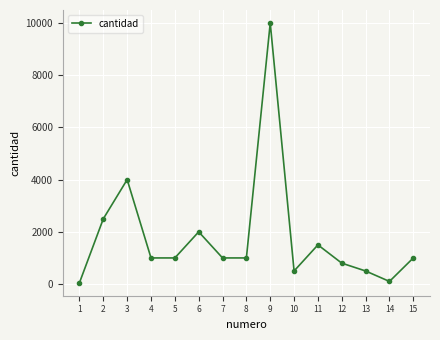

At which label does the data first exceed 1000?

2